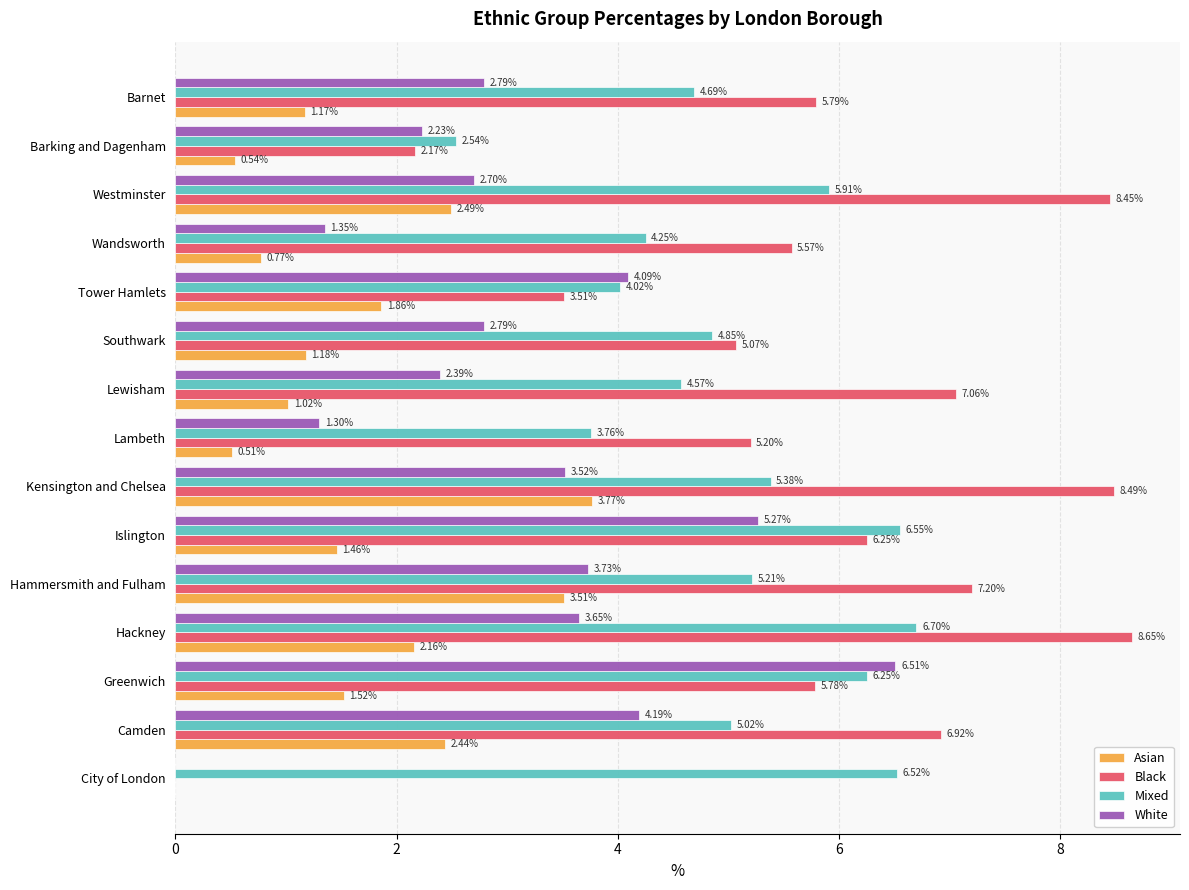

What is the sum of the White values at Hackney and Camden?

7.8